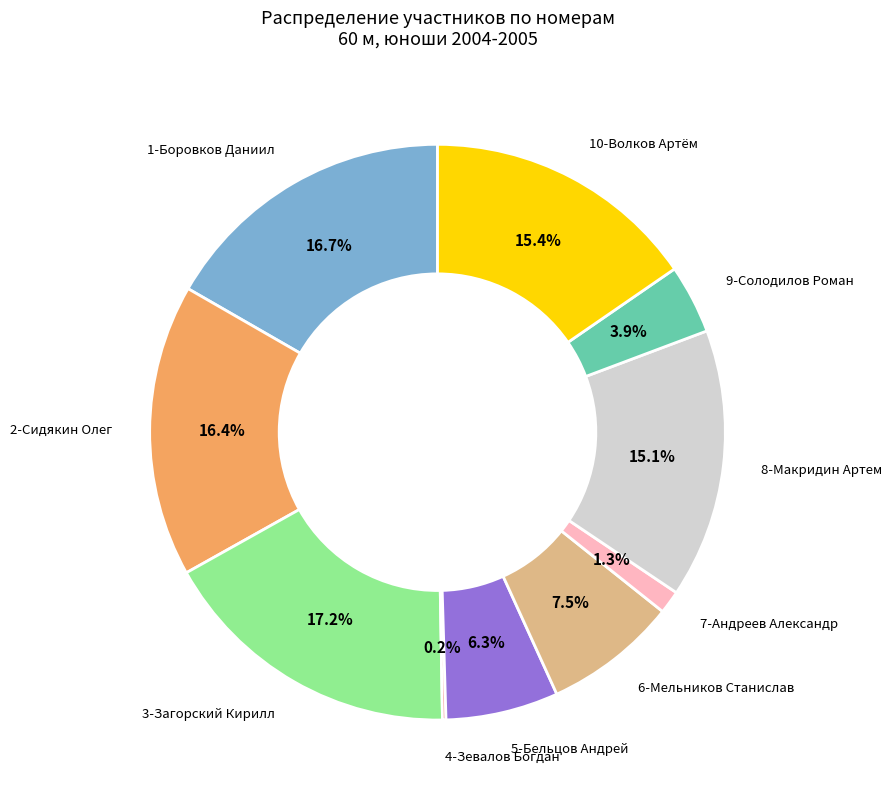

Is there a majority slice in this chart?

No